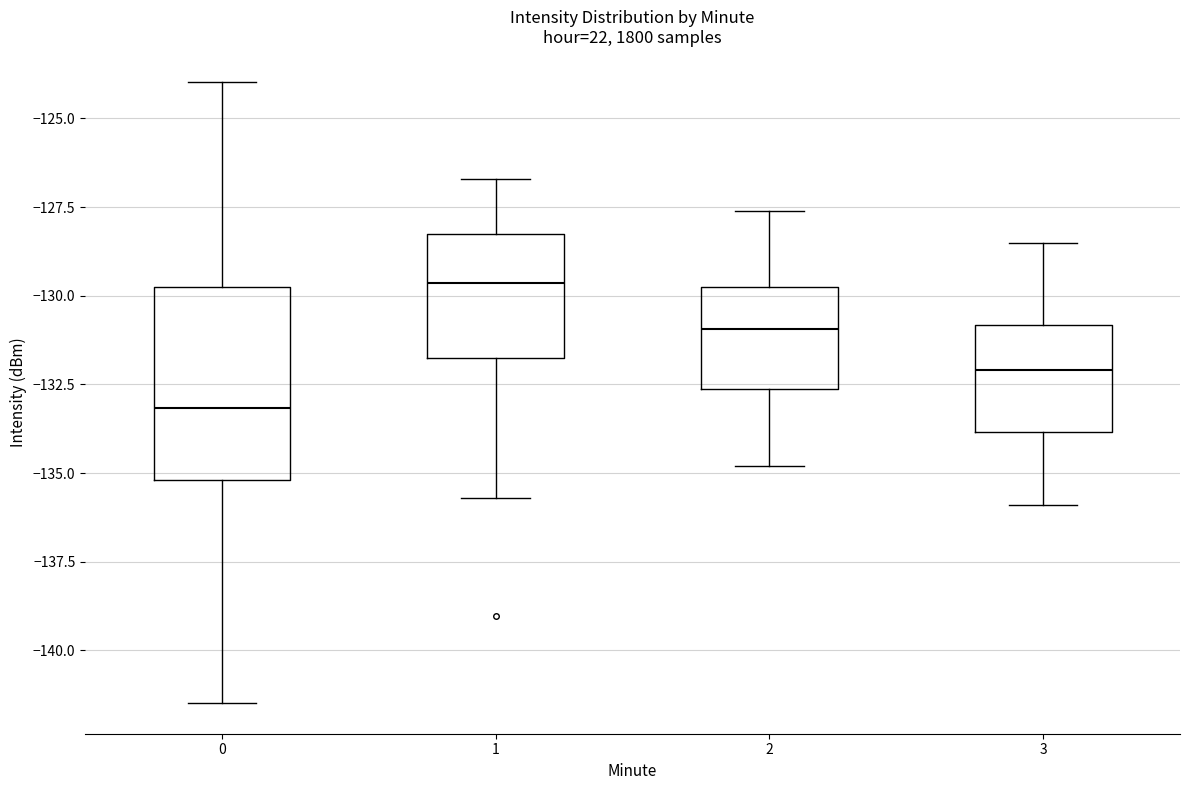

Reading left to right, read every box against the y-axis: the position of its median line, the range the box covers, and the ends of its whiskers. The values are not printed on the chart, so give them approximately, as read against the axis.

0: median -133.0, box -135.0 to -129.5, whiskers -141.5 to -124.0
1: median -129.5, box -131.5 to -128.0, whiskers -135.5 to -126.5
2: median -131.0, box -132.5 to -129.5, whiskers -135.0 to -127.5
3: median -132.0, box -134.0 to -131.0, whiskers -136.0 to -128.5